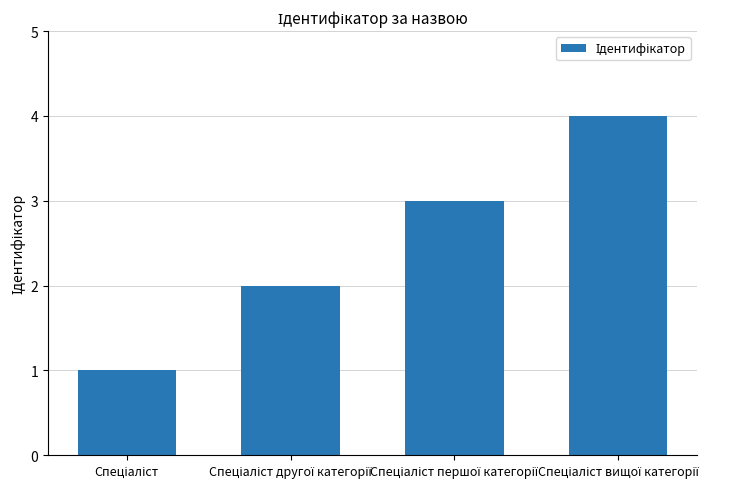

What is the maximum value shown in the chart?

4